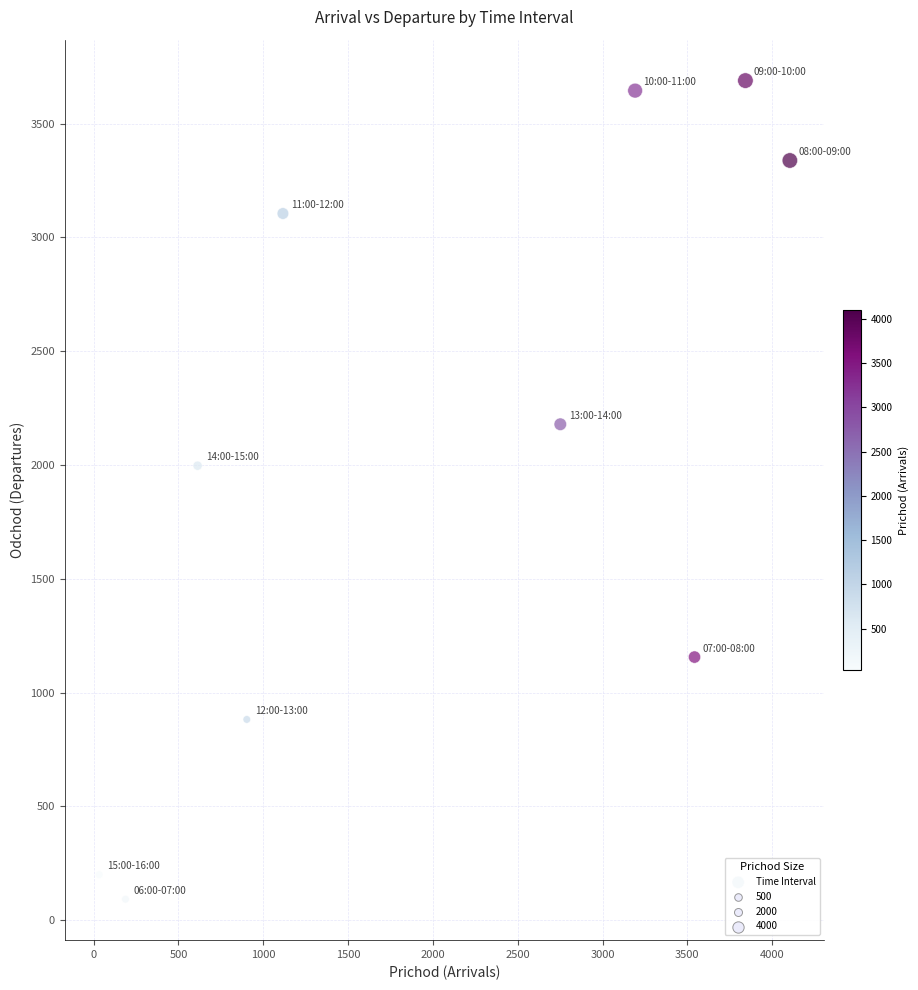

What Y value in the scatter plot is closest to 1890?

1997